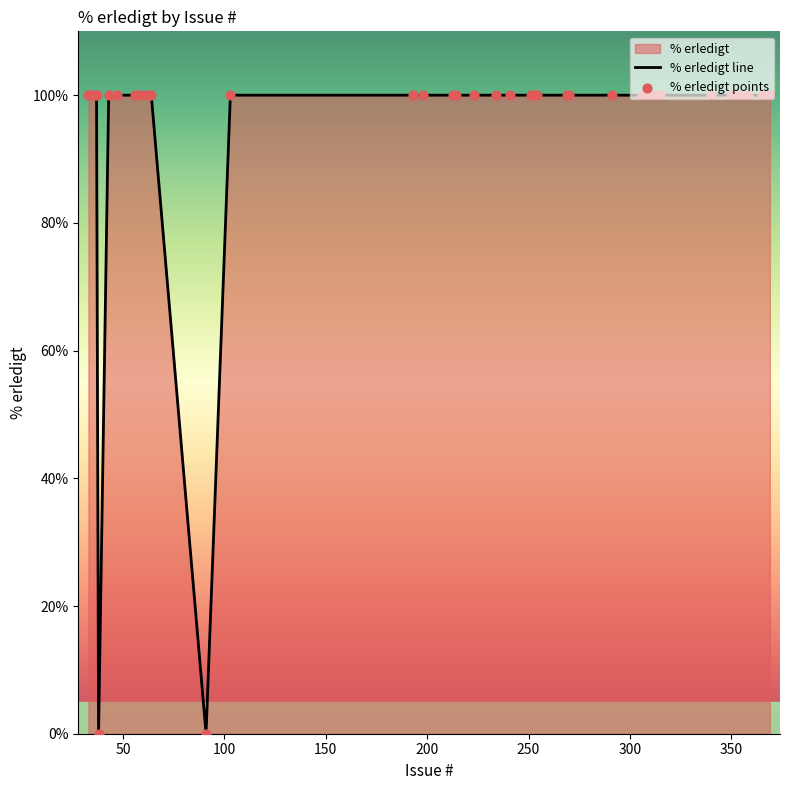

Which series contains the lowest Y value?

% erledigt line